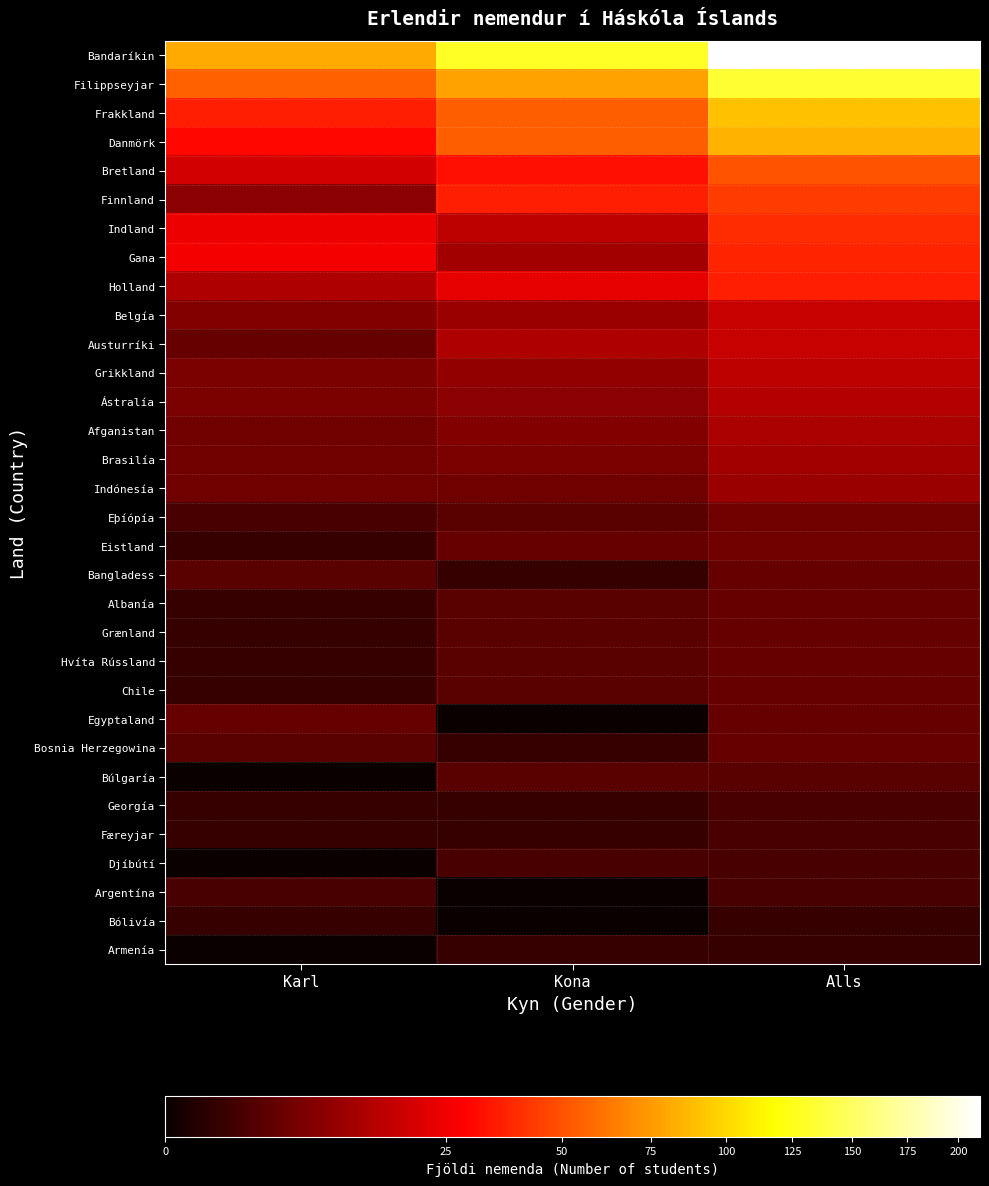

Which series has the largest total across all categories?

Bandaríkin